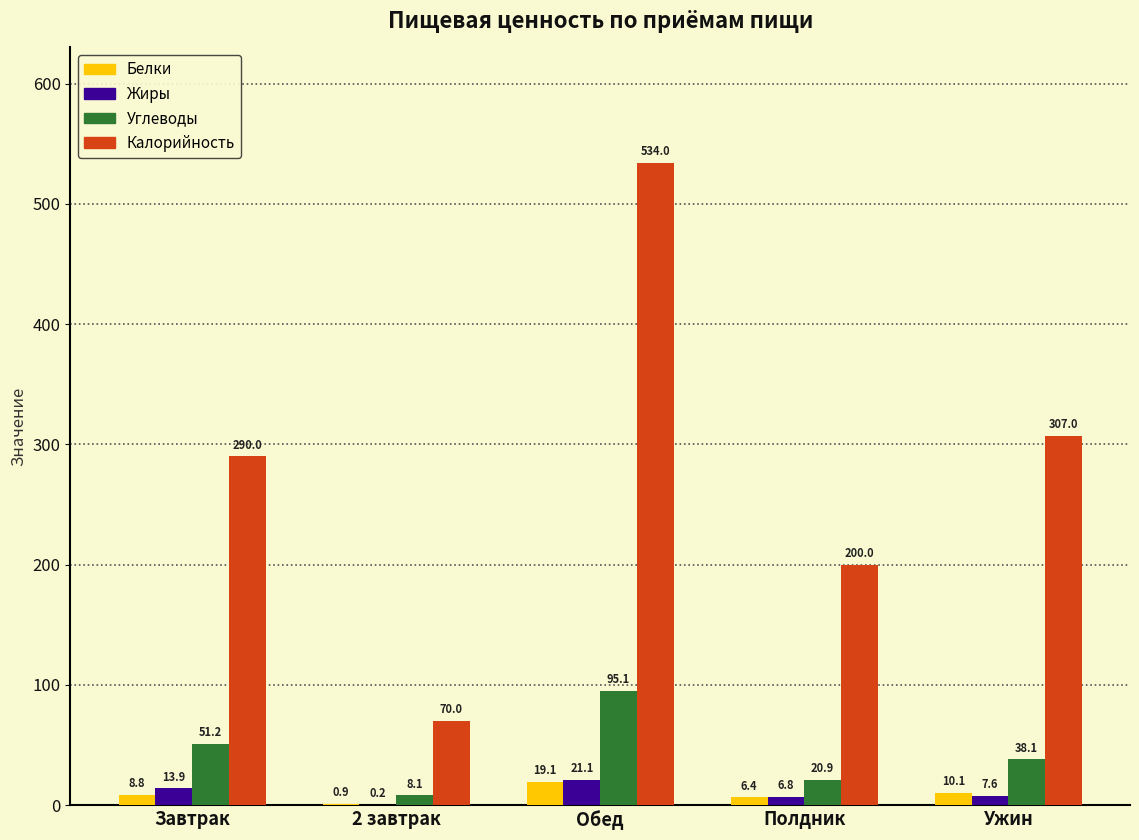

At which category is the sum across all series the highest?

Обед